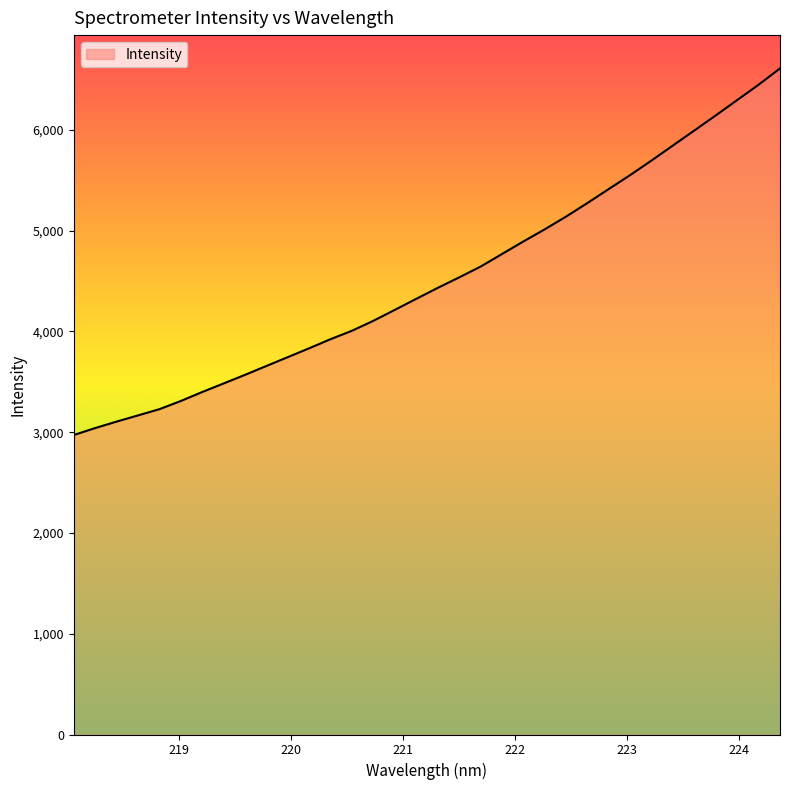

What is the minimum value shown in the chart?

2971.8